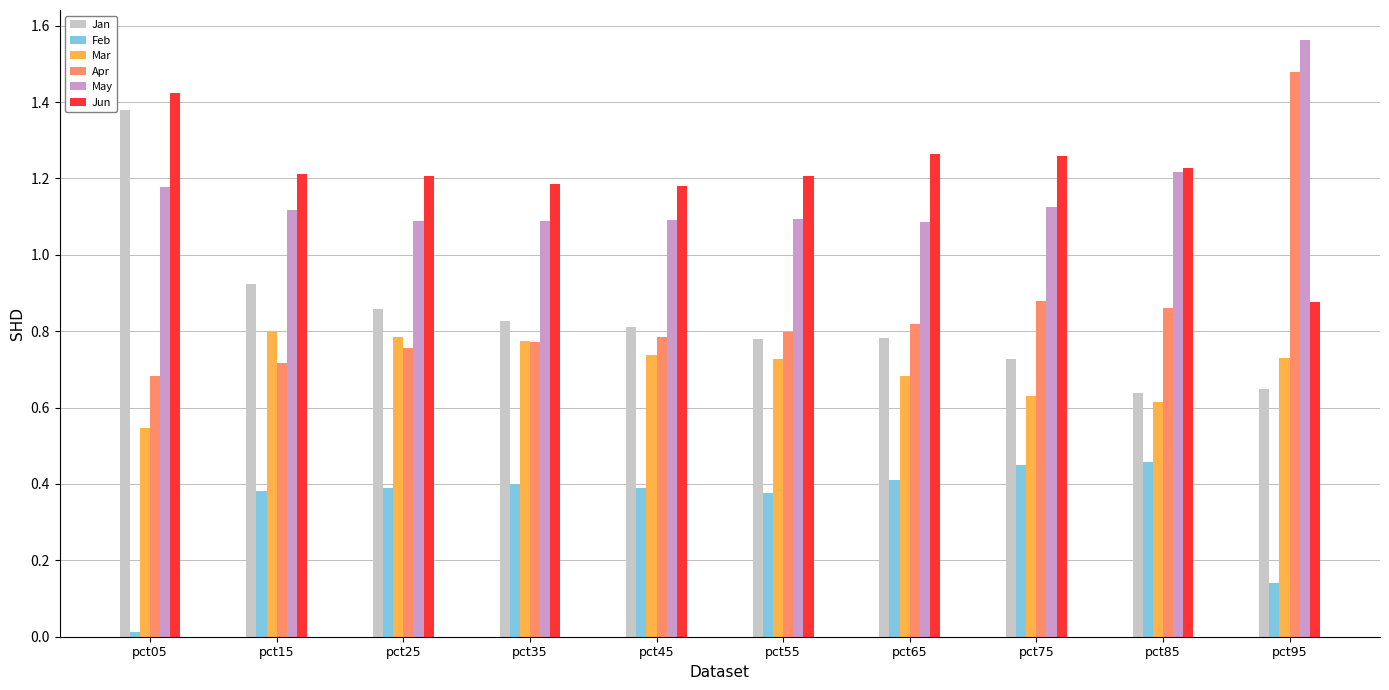

How many series are shown in this chart?

6